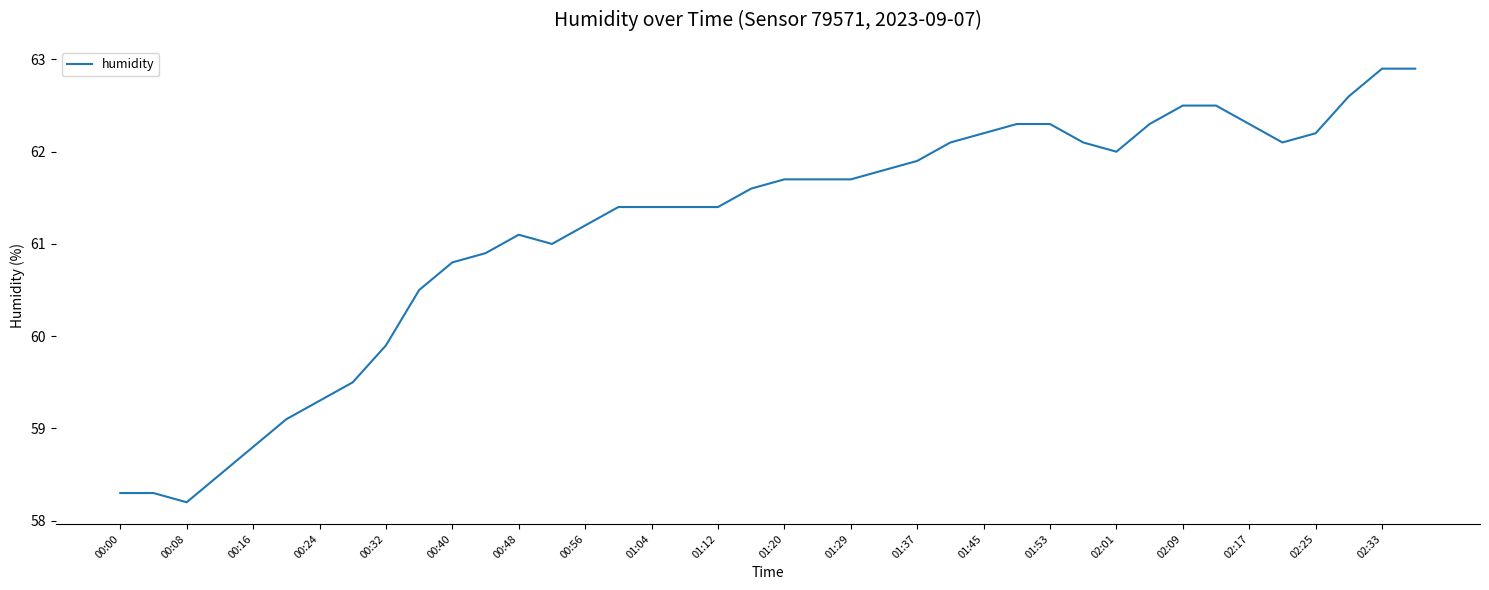

What is the difference between the maximum and minimum values?

4.7